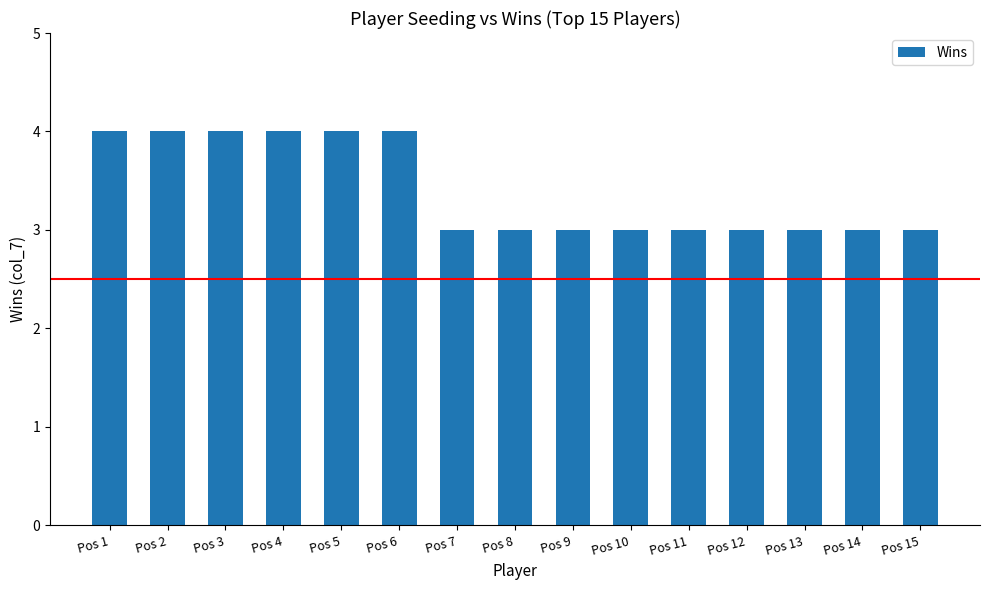

What is the sum of all values?

51